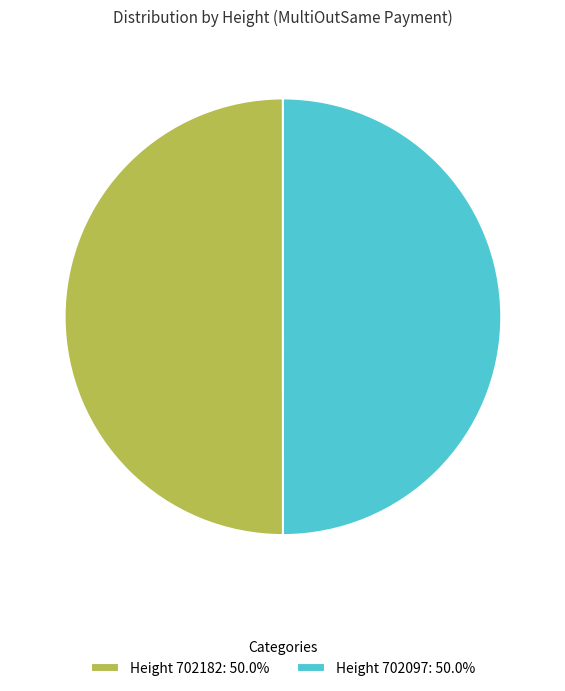

How many segments does this pie chart have?

2